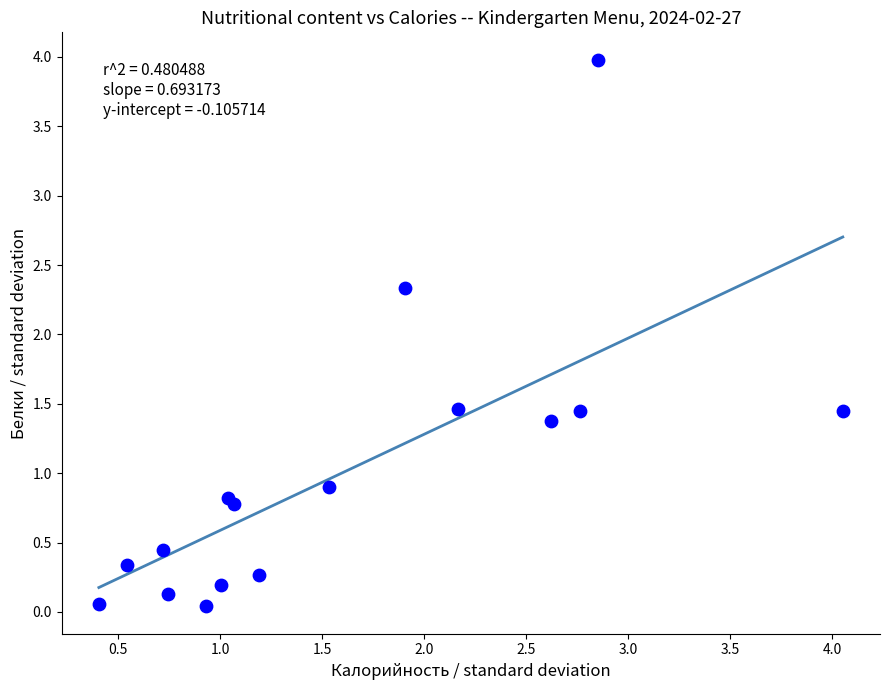

What Y value in the scatter plot is closest to 2?

2.3